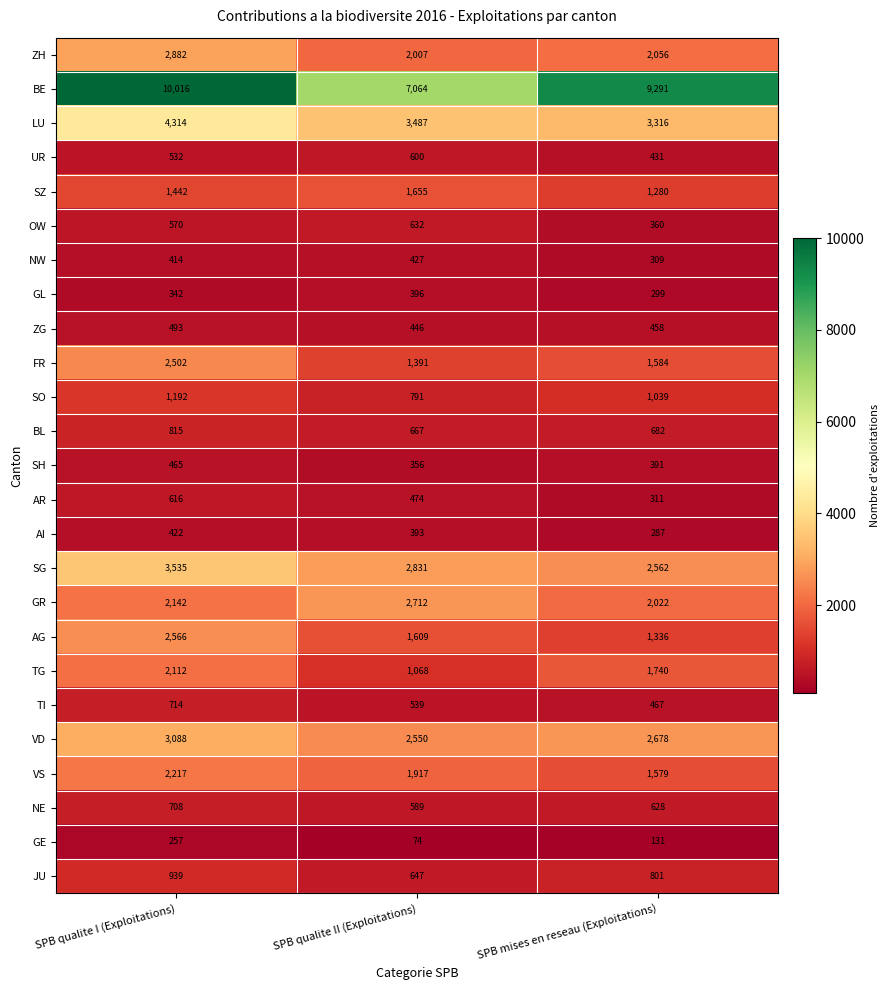

What is the spread (max minus min) of values at SPB mises en reseau (Exploitations)?

9160